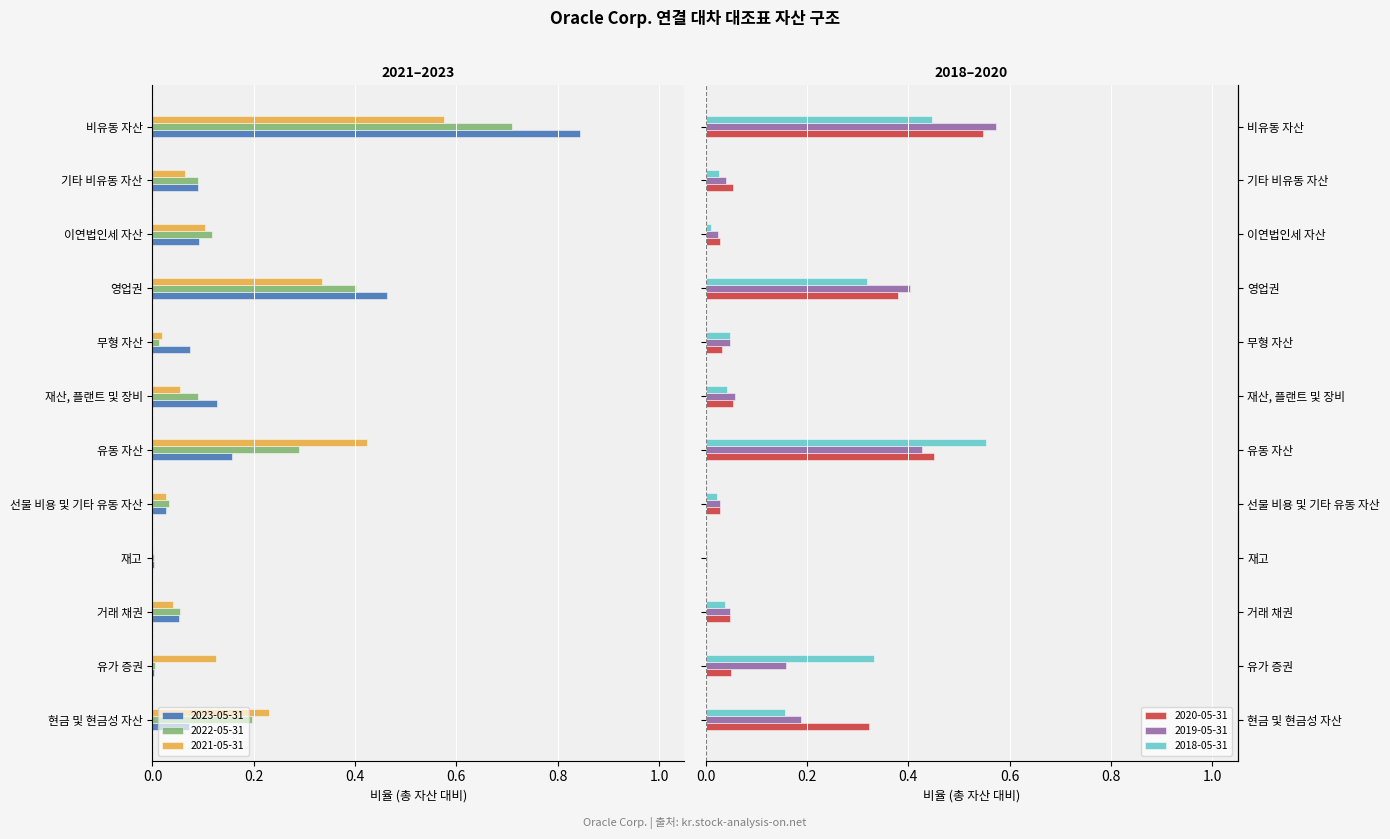

Which series changed the most between 영업권 and 기타 비유동 자산?

2023-05-31